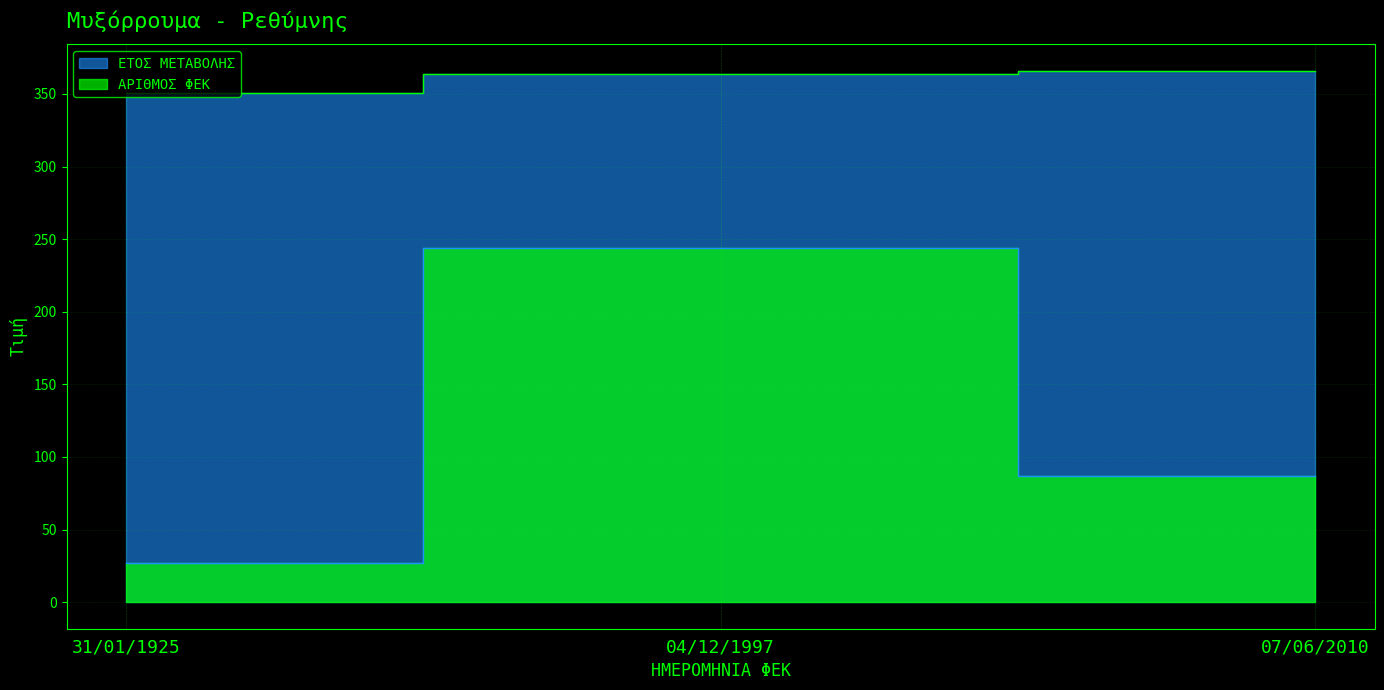

How many lines are shown in the chart?

2